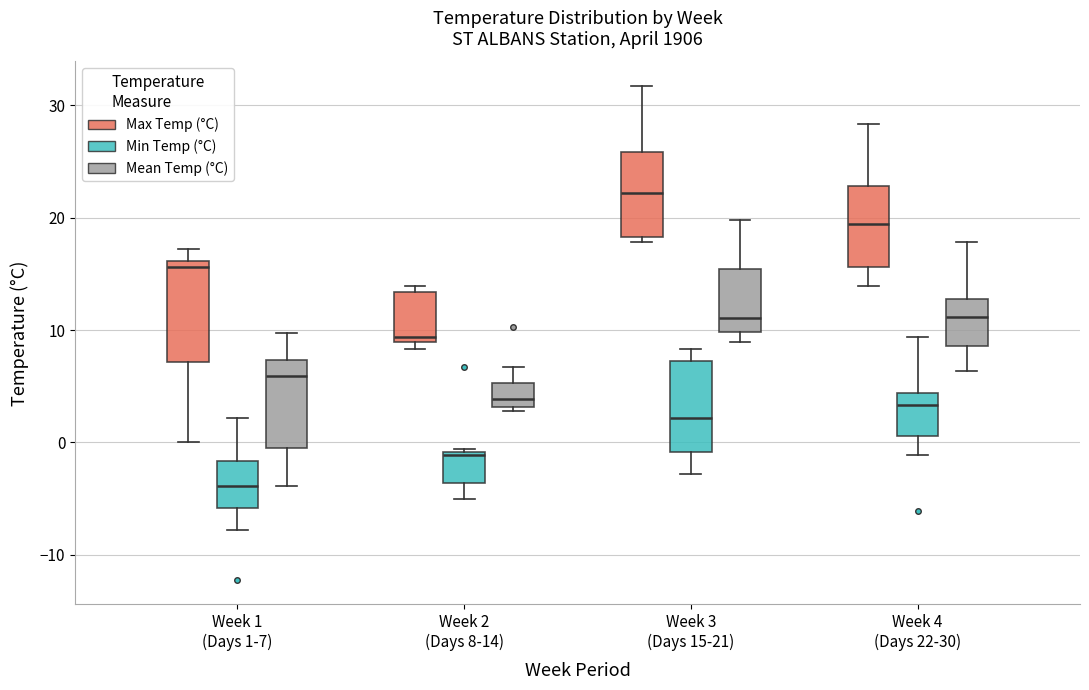

Reading left to right, read every box against the y-axis: the position of its median line, the range the box covers, and the ends of its whiskers. The values are not printed on the chart, so give them approximately, as read against the axis.

Week 1 (Days 1-7) (Max Temp (°C)): median 16 (just below the box's upper edge), box 7 to 16, whiskers 0 to 17
Week 1 (Days 1-7) (Min Temp (°C)): median -4, box -6 to -2, whiskers -8 to 2
Week 1 (Days 1-7) (Mean Temp (°C)): median 6, box 0 to 7, whiskers -4 to 10
Week 2 (Days 8-14) (Max Temp (°C)): median 9 (just above the box's lower edge), box 9 to 13, whiskers 8 to 14
Week 2 (Days 8-14) (Min Temp (°C)): median -1, box -4 to -1, whiskers -5 to -1
Week 2 (Days 8-14) (Mean Temp (°C)): median 4, box 3 to 5, whiskers 3 (just below the box's lower edge) to 7
Week 3 (Days 15-21) (Max Temp (°C)): median 22, box 18 to 26, whiskers 18 (just below the box's lower edge) to 32
Week 3 (Days 15-21) (Min Temp (°C)): median 2, box -1 to 7, whiskers -3 to 8
Week 3 (Days 15-21) (Mean Temp (°C)): median 11, box 10 to 15, whiskers 9 to 20
Week 4 (Days 22-30) (Max Temp (°C)): median 19, box 16 to 23, whiskers 14 to 28
Week 4 (Days 22-30) (Min Temp (°C)): median 3, box 1 to 4, whiskers -1 to 9
Week 4 (Days 22-30) (Mean Temp (°C)): median 11, box 9 to 13, whiskers 6 to 18